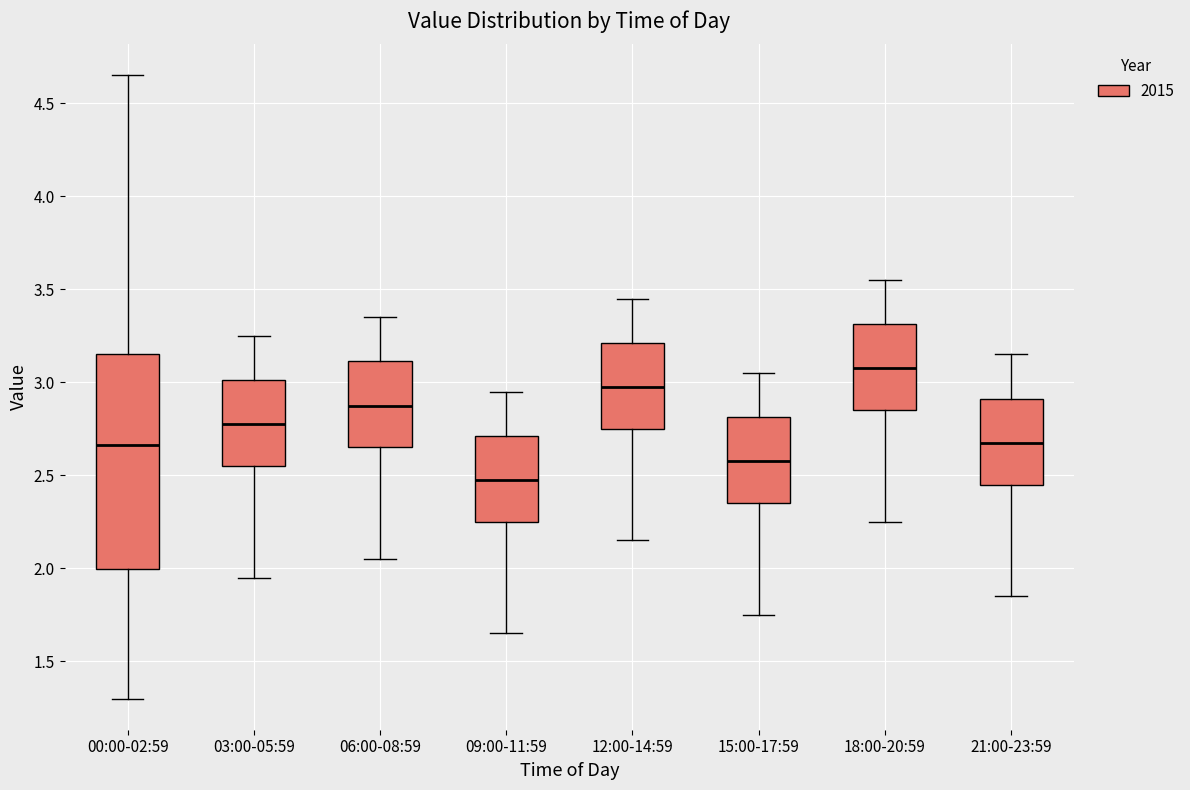

Reading left to right, transcribe this box plot: for each box, give where its median line is, the range the box spans, and where its two whiskers end, as read against the y-axis. The values are not printed on the chart, so give them approximately, as read against the axis.

00:00-02:59: median 2.65, box 2.00 to 3.15, whiskers 1.30 to 4.65
03:00-05:59: median 2.80, box 2.55 to 3.00, whiskers 1.95 to 3.25
06:00-08:59: median 2.90, box 2.65 to 3.10, whiskers 2.05 to 3.35
09:00-11:59: median 2.50, box 2.25 to 2.70, whiskers 1.65 to 2.95
12:00-14:59: median 3.00, box 2.75 to 3.20, whiskers 2.15 to 3.45
15:00-17:59: median 2.60, box 2.35 to 2.80, whiskers 1.75 to 3.05
18:00-20:59: median 3.10, box 2.85 to 3.30, whiskers 2.25 to 3.55
21:00-23:59: median 2.70, box 2.45 to 2.90, whiskers 1.85 to 3.15